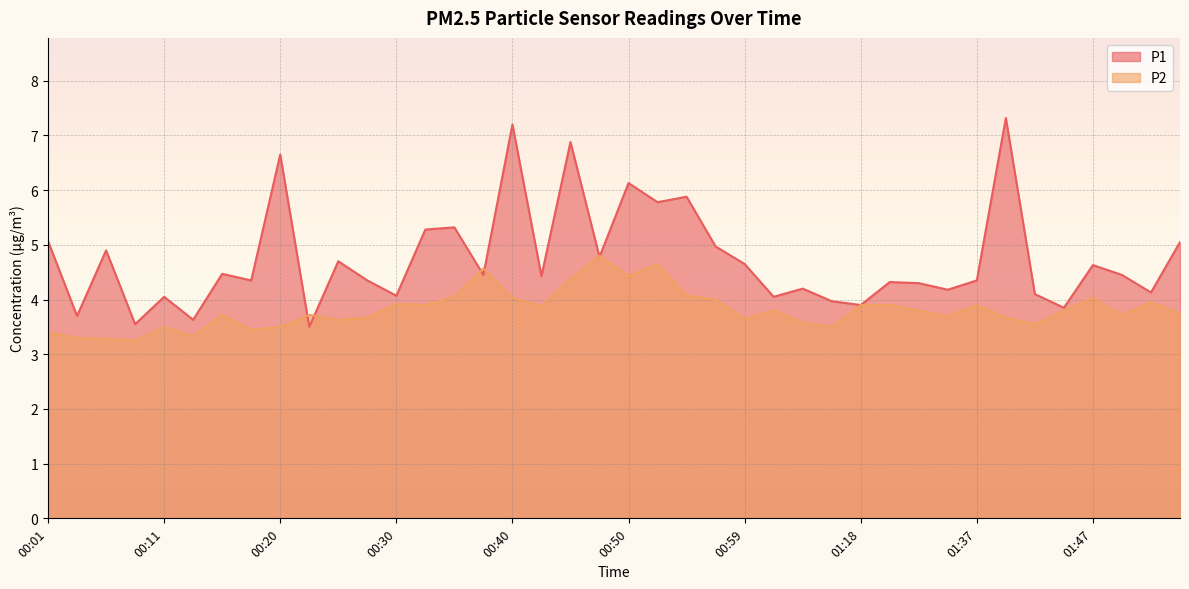

Between 00:08 and 00:50, which is larger?

00:50